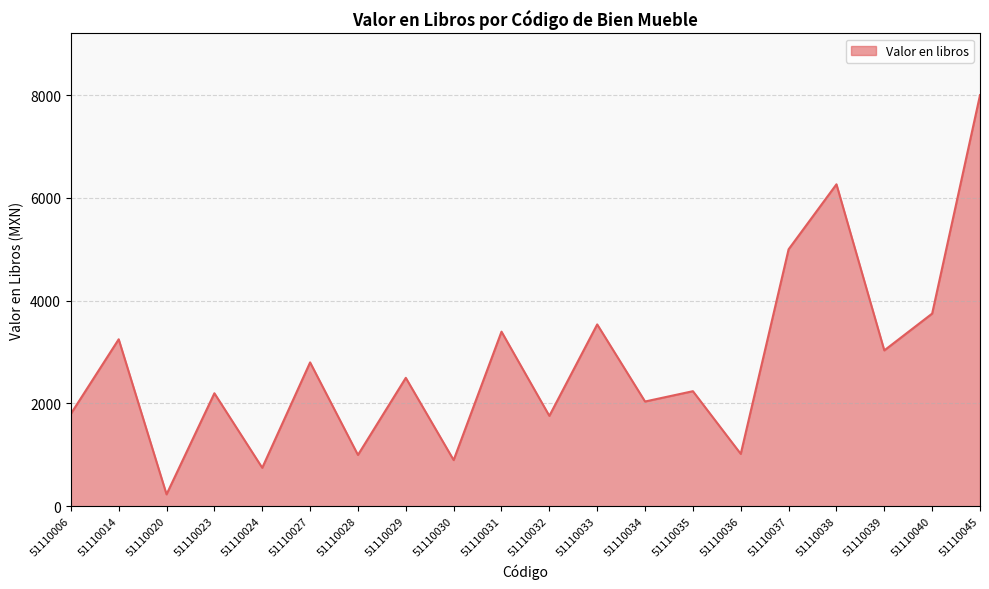

What is the change in value from 51110014 to 51110029?

-750.0